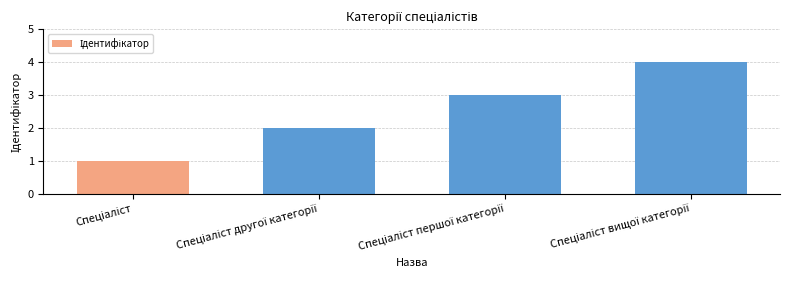

What is the difference between the maximum and minimum values?

3